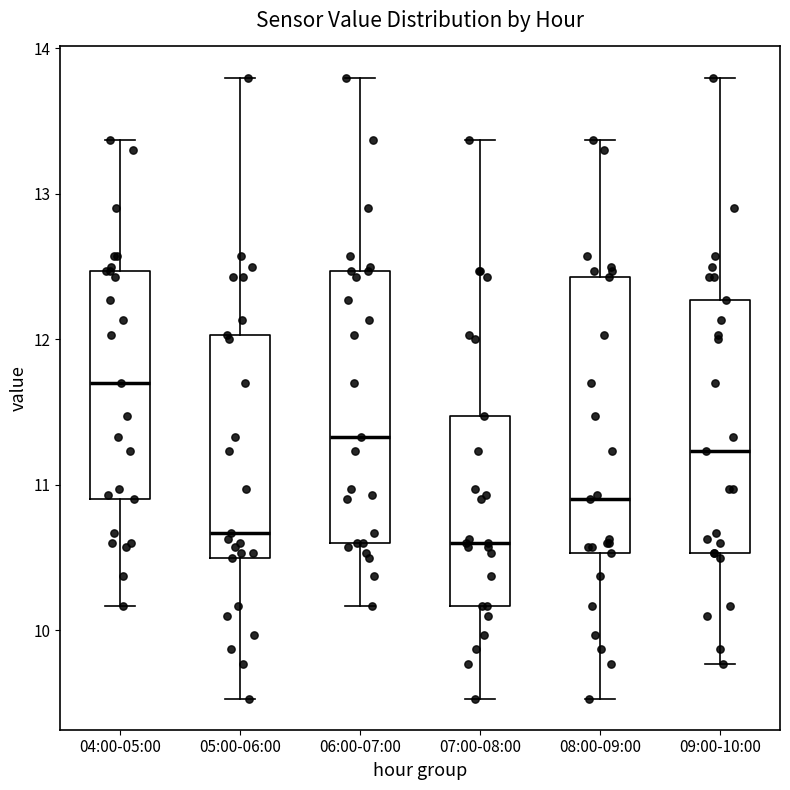

Reading left to right, transcribe this box plot: for each box, give where its median line is, the range the box spans, and where its two whiskers end, as read against the y-axis. The values are not printed on the chart, so give them approximately, as read against the axis.

04:00-05:00: median 11.7, box 10.9 to 12.5, whiskers 10.2 to 13.4
05:00-06:00: median 10.7, box 10.5 to 12.0, whiskers 9.5 to 13.8
06:00-07:00: median 11.3, box 10.6 to 12.5, whiskers 10.2 to 13.8
07:00-08:00: median 10.6, box 10.2 to 11.5, whiskers 9.5 to 13.4
08:00-09:00: median 10.9, box 10.5 to 12.4, whiskers 9.5 to 13.4
09:00-10:00: median 11.2, box 10.5 to 12.3, whiskers 9.8 to 13.8